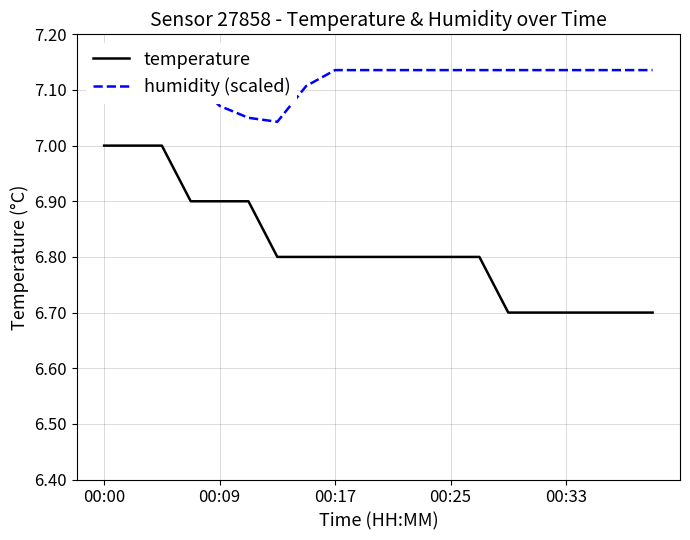

How many distinct data groups are displayed?

2